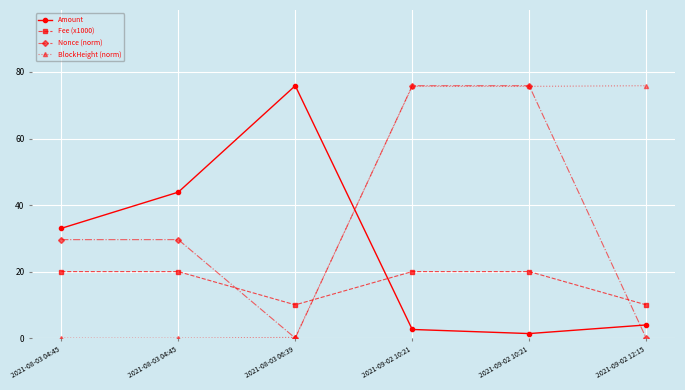

Is it true that Nonce (norm) equals 0.0 at 2021-08-03 06:39?

True